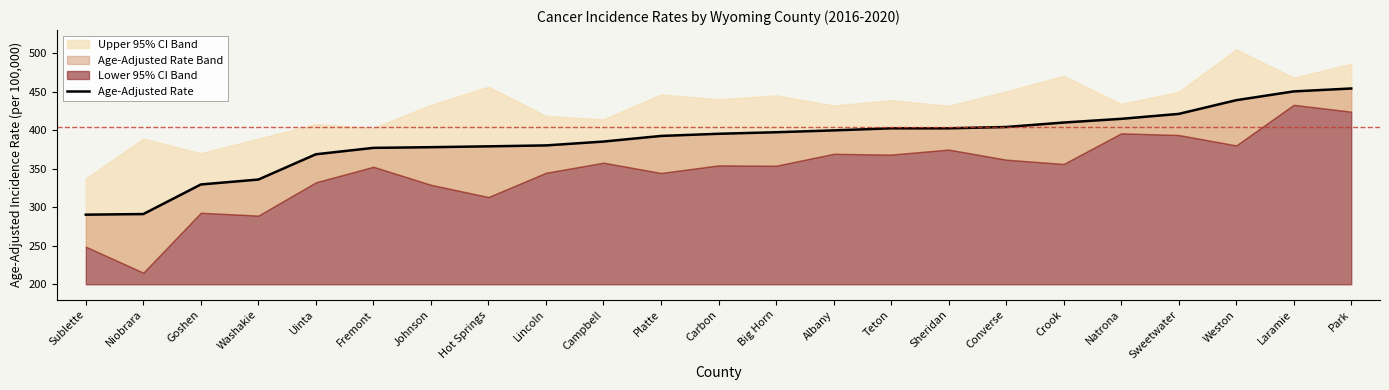

The value at Park is 454.2. True or false?

True